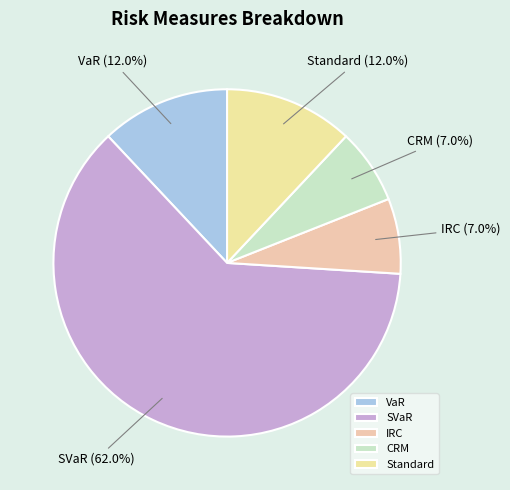

Which has a higher value, VaR or CRM?

VaR